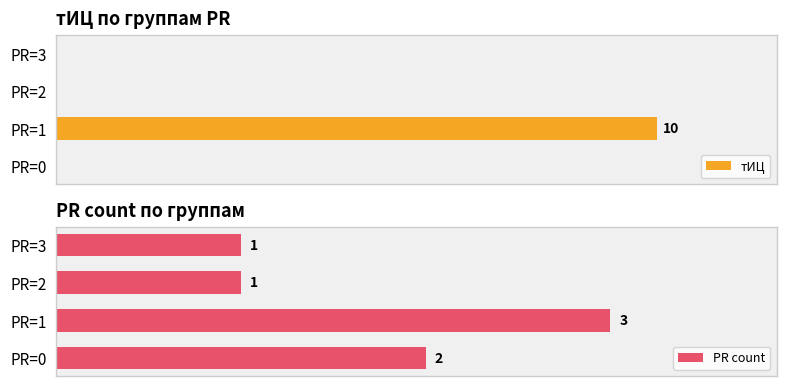

How many data points in тИЦ are above 0?

1